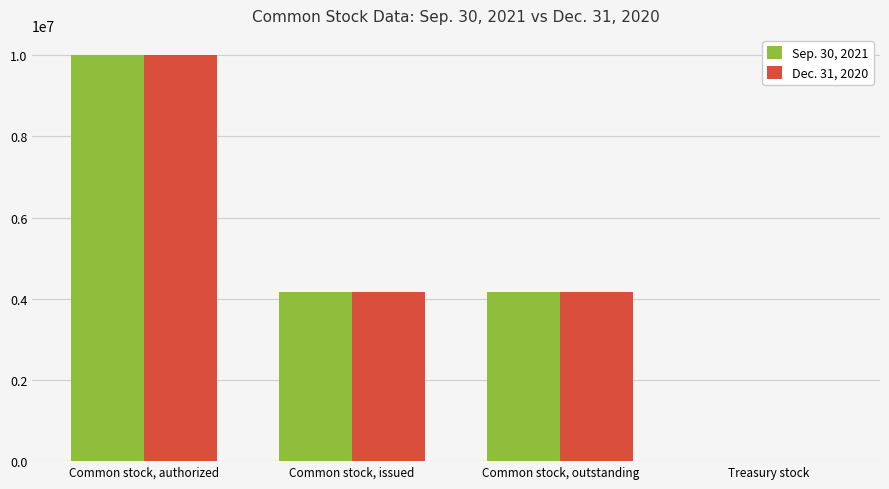

What are all the series names shown in the legend?

Sep. 30, 2021, Dec. 31, 2020